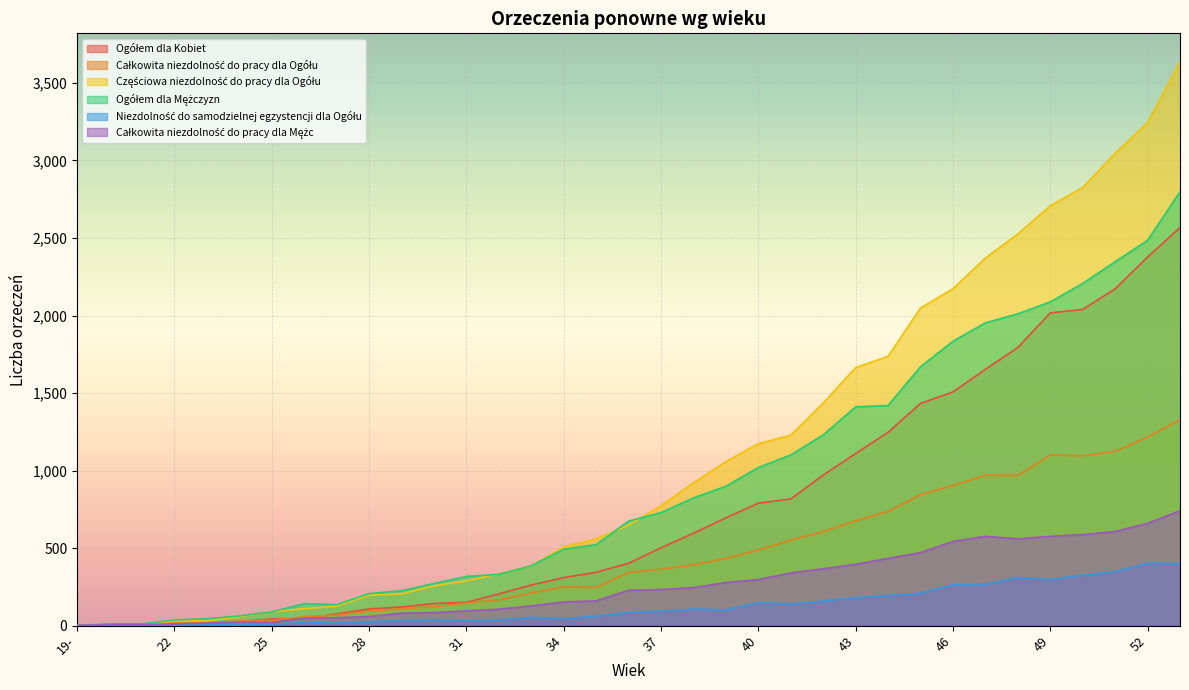

Reading left to right, list all the values displayed in this chart.

Ogółem dla Kobiet: 19-=1	20=3	21=8	22=15	23=14	24=26	25=43	26=46	27=75	28=108	29=120	30=143	31=150	32=205	33=262	34=310	35=344	36=402	37=502	38=596	39=695	40=790	41=817	42=971	43=1110	44=1247	45=1433	46=1507	47=1653	48=1794	49=2017	50=2039	51=2172	52=2377	53=2567
Całkowita niezdolność do pracy dla Ogółu: 19-=1	20=8	21=10	22=17	23=21	24=29	25=34	26=58	27=68	28=94	29=108	30=122	31=146	32=166	33=210	34=250	35=246	36=343	37=364	38=393	39=434	40=488	41=551	42=607	43=677	44=736	45=845	46=904	47=970	48=968	49=1100	50=1095	51=1124	52=1216	53=1328
Częściowa niezdolność do pracy dla Ogółu: 19-=1	20=5	21=7	22=29	23=32	24=56	25=90	26=109	27=126	28=196	29=204	30=257	31=289	32=334	33=385	34=508	35=560	36=648	37=774	38=921	39=1058	40=1174	41=1228	42=1436	43=1664	44=1737	45=2049	46=2173	47=2371	48=2526	49=2708	50=2826	51=3047	52=3244	53=3638
Ogółem dla Mężczyzn: 19-=1	20=11	21=11	22=36	23=45	24=62	25=89	26=142	27=135	28=207	29=225	30=272	31=317	32=331	33=386	34=493	35=523	36=674	37=729	38=824	39=899	40=1020	41=1101	42=1230	43=1411	44=1420	45=1670	46=1834	47=1953	48=2011	49=2088	50=2207	51=2347	52=2485	53=2798
Niezdolność do samodzielnej egzystencji dla Ogółu: 19-=0	20=1	21=2	22=5	23=6	24=3	25=8	26=21	27=16	28=25	29=33	30=36	31=32	32=36	33=53	34=45	35=61	36=85	37=93	38=106	39=102	40=148	41=139	42=158	43=180	44=194	45=209	46=264	47=265	48=311	49=297	50=325	51=348	52=402	53=400
Całkowita niezdolność do pracy dla Mężc: 19-=1	20=7	21=7	22=11	23=16	24=22	25=21	26=48	27=51	28=59	29=80	30=84	31=95	32=106	33=127	34=153	35=160	36=228	37=233	38=245	39=278	40=297	41=340	42=367	43=395	44=434	45=471	46=543	47=576	48=560	49=576	50=587	51=607	52=660	53=741